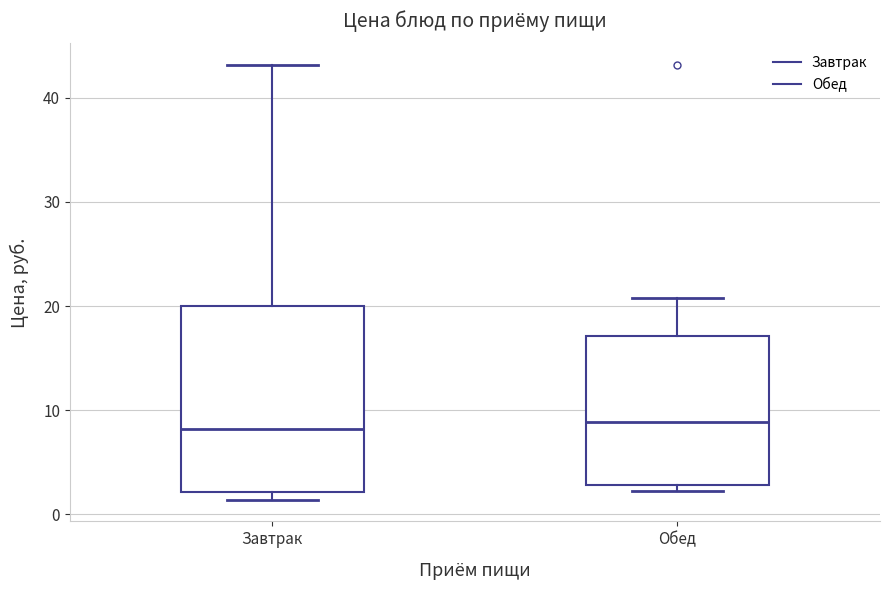

Reading left to right, read every box against the y-axis: the position of its median line, the range the box covers, and the ends of its whiskers. The values are not printed on the chart, so give them approximately, as read against the axis.

Завтрак: median 8, box 2 to 20, whiskers 1 to 43
Обед: median 9, box 3 to 17, whiskers 2 to 21